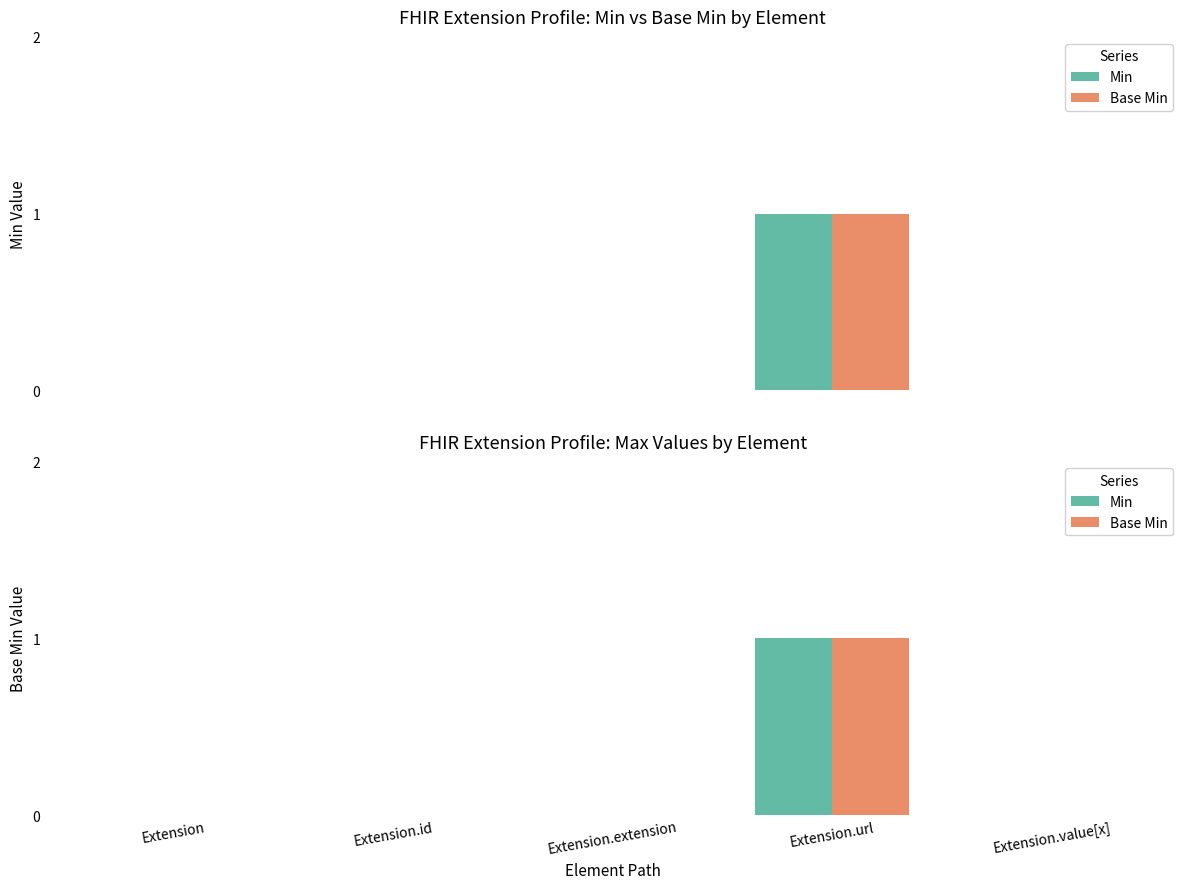

Reading left to right, extract all data points from this chart.

Min: Extension=0	Extension.id=0	Extension.extension=0	Extension.url=1	Extension.value[x]=0
Base Min: Extension=0	Extension.id=0	Extension.extension=0	Extension.url=1	Extension.value[x]=0